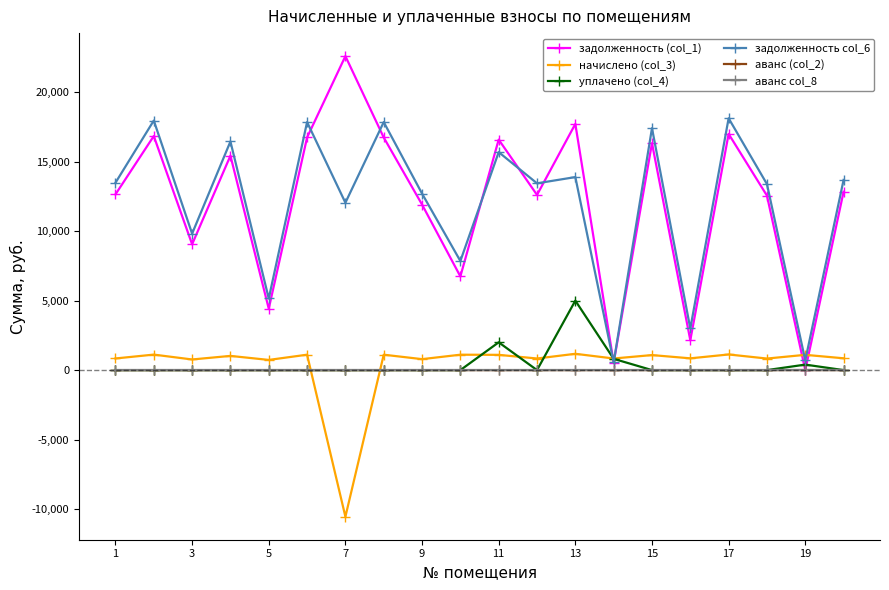

What is the difference between the second highest and second lowest values in the задолженность col_6 series?

17262.9